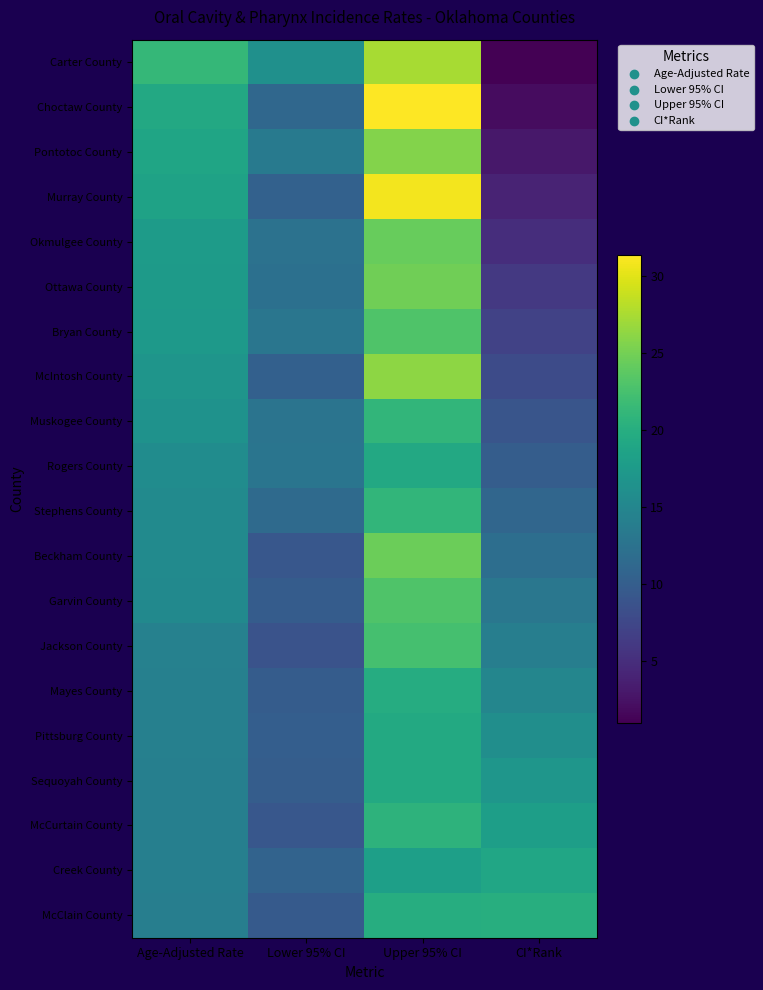

Reading left to right, list all the values displayed in this chart.

Carter County: Age-Adjusted Rate=21.3	Lower 95% CI=16.3	Upper 95% CI=27.4	CI*Rank=1.0
Choctaw County: Age-Adjusted Rate=19.3	Lower 95% CI=11.2	Upper 95% CI=31.4	CI*Rank=2.0
Pontotoc County: Age-Adjusted Rate=18.9	Lower 95% CI=13.5	Upper 95% CI=25.8	CI*Rank=3.0
Murray County: Age-Adjusted Rate=18.5	Lower 95% CI=10.4	Upper 95% CI=30.9	CI*Rank=4.0
Okmulgee County: Age-Adjusted Rate=17.7	Lower 95% CI=12.5	Upper 95% CI=24.3	CI*Rank=5.0
Ottawa County: Age-Adjusted Rate=17.6	Lower 95% CI=12.2	Upper 95% CI=24.8	CI*Rank=6.0
Bryan County: Age-Adjusted Rate=17.4	Lower 95% CI=12.9	Upper 95% CI=23.0	CI*Rank=7.0
McIntosh County: Age-Adjusted Rate=16.8	Lower 95% CI=10.3	Upper 95% CI=26.2	CI*Rank=8.0
Muskogee County: Age-Adjusted Rate=16.5	Lower 95% CI=12.7	Upper 95% CI=21.0	CI*Rank=9.0
Rogers County: Age-Adjusted Rate=15.8	Lower 95% CI=12.8	Upper 95% CI=19.4	CI*Rank=10.0
Stephens County: Age-Adjusted Rate=15.6	Lower 95% CI=11.5	Upper 95% CI=21.0	CI*Rank=11.0
Beckham County: Age-Adjusted Rate=15.5	Lower 95% CI=9.2	Upper 95% CI=24.6	CI*Rank=12.0
Garvin County: Age-Adjusted Rate=15.4	Lower 95% CI=9.9	Upper 95% CI=23.0	CI*Rank=13.0
Jackson County: Age-Adjusted Rate=14.4	Lower 95% CI=8.8	Upper 95% CI=22.4	CI*Rank=14.0
Mayes County: Age-Adjusted Rate=14.2	Lower 95% CI=9.9	Upper 95% CI=19.8	CI*Rank=15.0
Pittsburg County: Age-Adjusted Rate=14.2	Lower 95% CI=10.1	Upper 95% CI=19.5	CI*Rank=16.0
Sequoyah County: Age-Adjusted Rate=14.1	Lower 95% CI=10.0	Upper 95% CI=19.5	CI*Rank=17.0
McCurtain County: Age-Adjusted Rate=14.1	Lower 95% CI=9.3	Upper 95% CI=20.7	CI*Rank=18.0
Creek County: Age-Adjusted Rate=14.1	Lower 95% CI=10.7	Upper 95% CI=18.2	CI*Rank=19.0
McClain County: Age-Adjusted Rate=14.0	Lower 95% CI=9.6	Upper 95% CI=19.9	CI*Rank=20.0